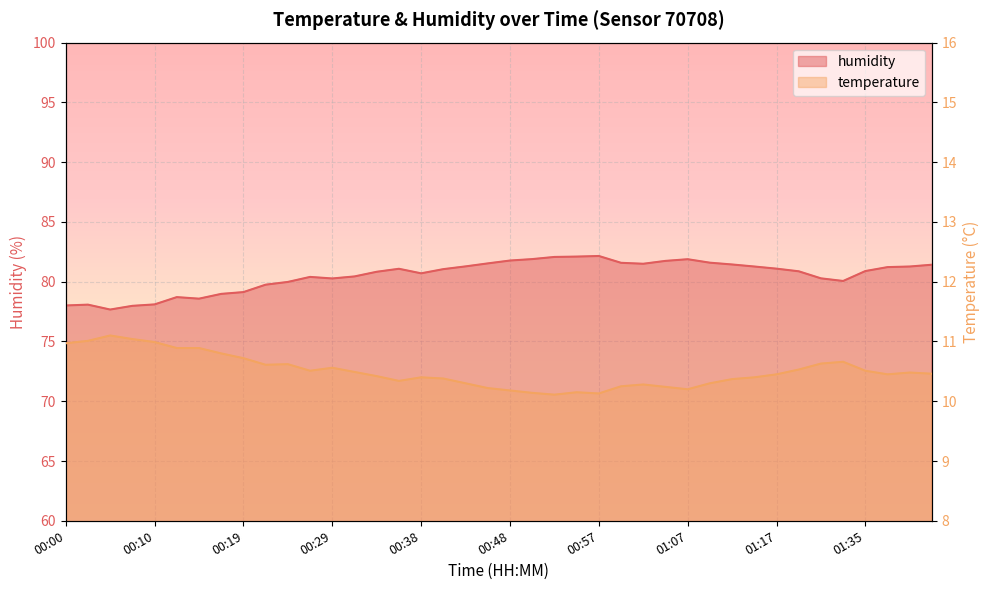

True or false: temperature has more than 1 points higher than both neighbors.

True